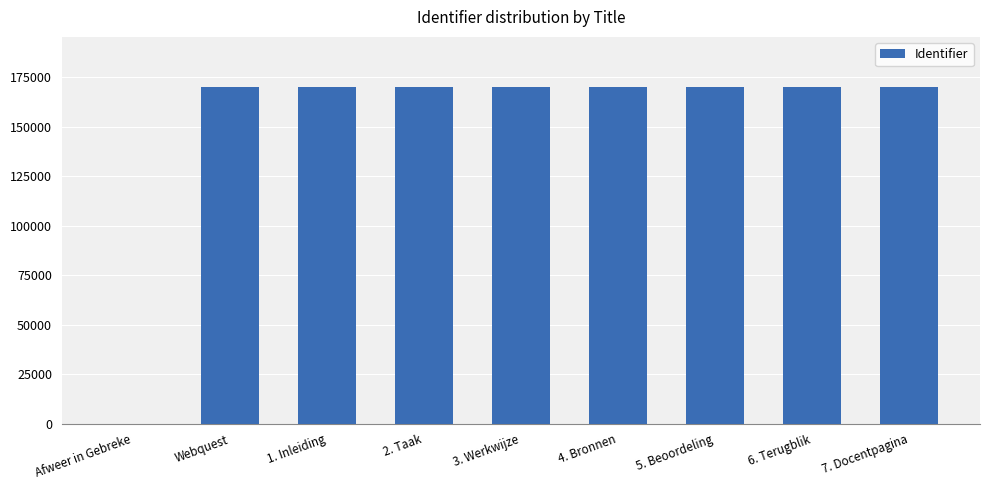

True or false: the data shows 169984 at 2. Taak.

True